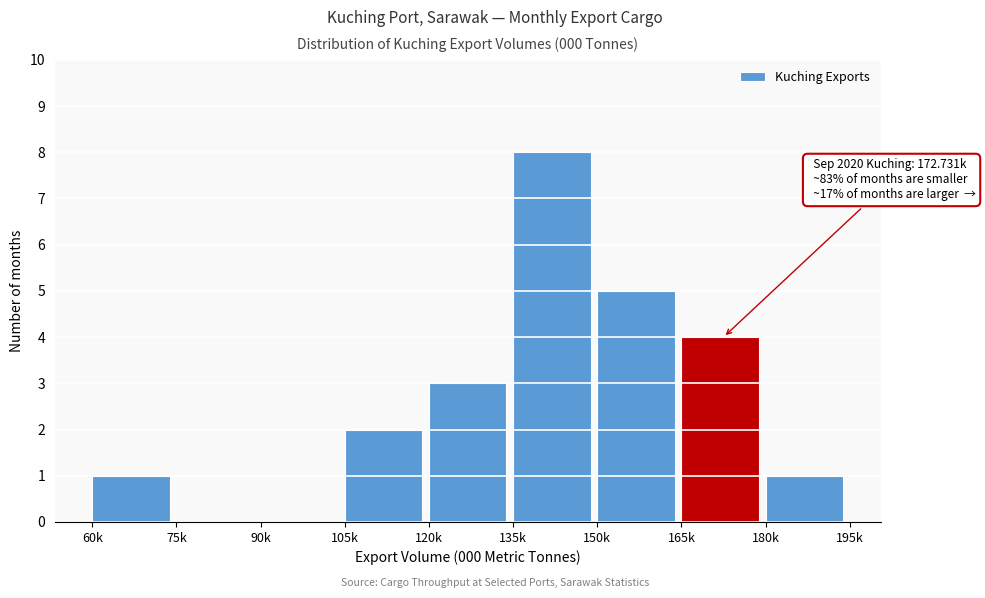

Reading left to right, what are all the values shown in this chart?

60k=1	75k=0	90k=0	105k=2	120k=3	135k=8	150k=5	165k=4	180k=1